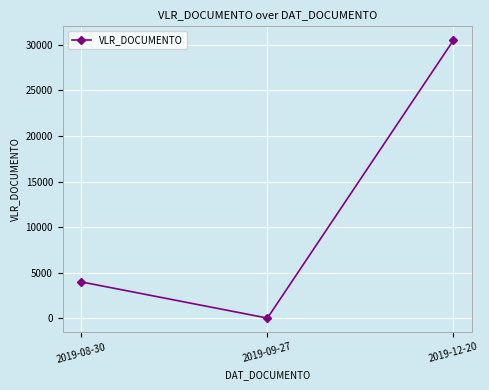

What is the label of the 2nd point from the right?

2019-09-27